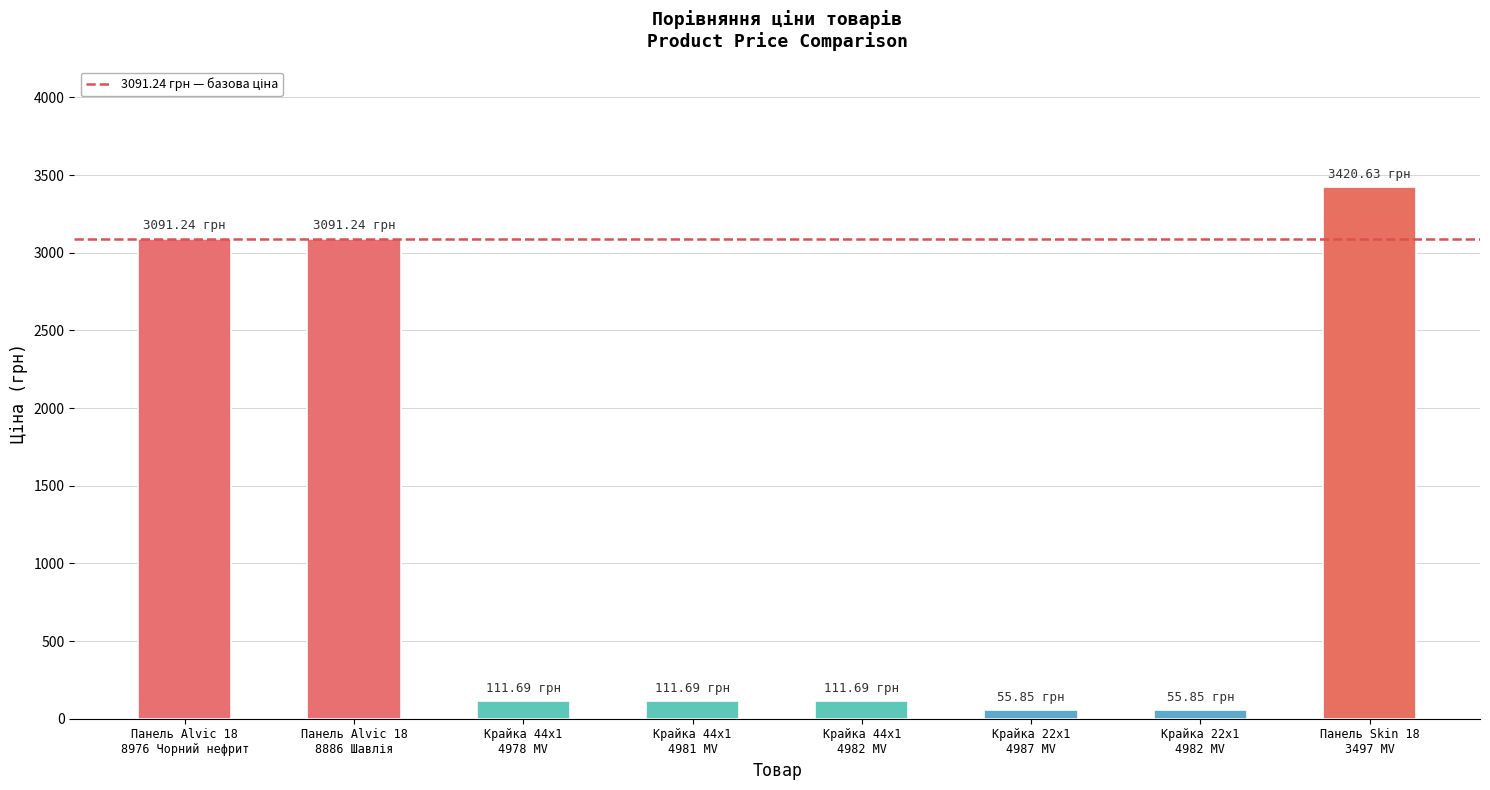

What is the difference between the maximum and minimum values?

3364.8